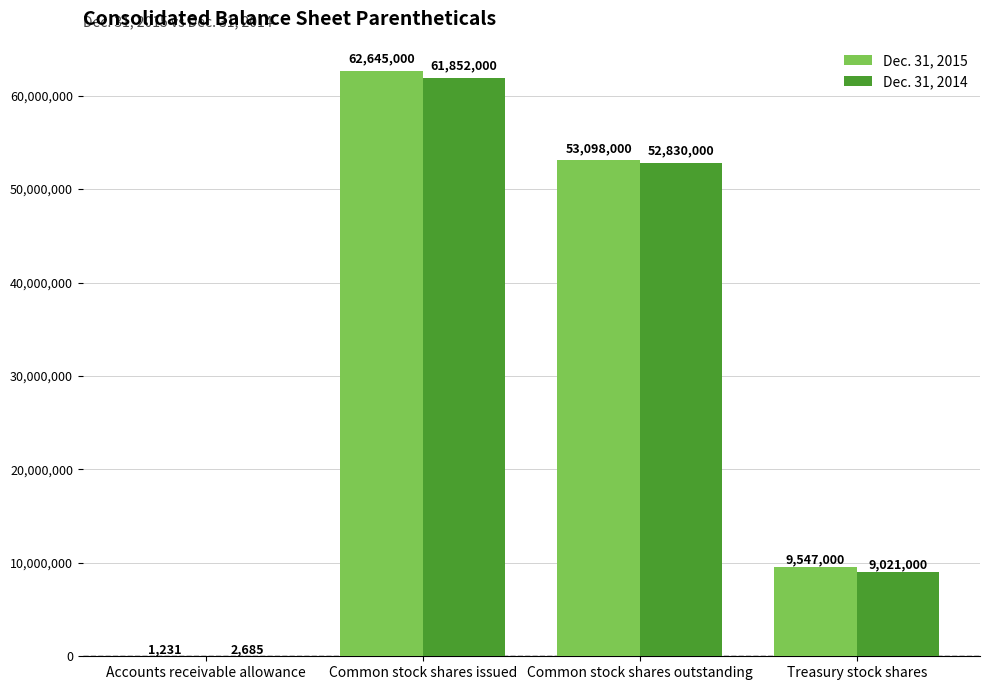

Between Accounts receivable allowance and Common stock shares outstanding, which series saw the biggest shift?

Dec. 31, 2015